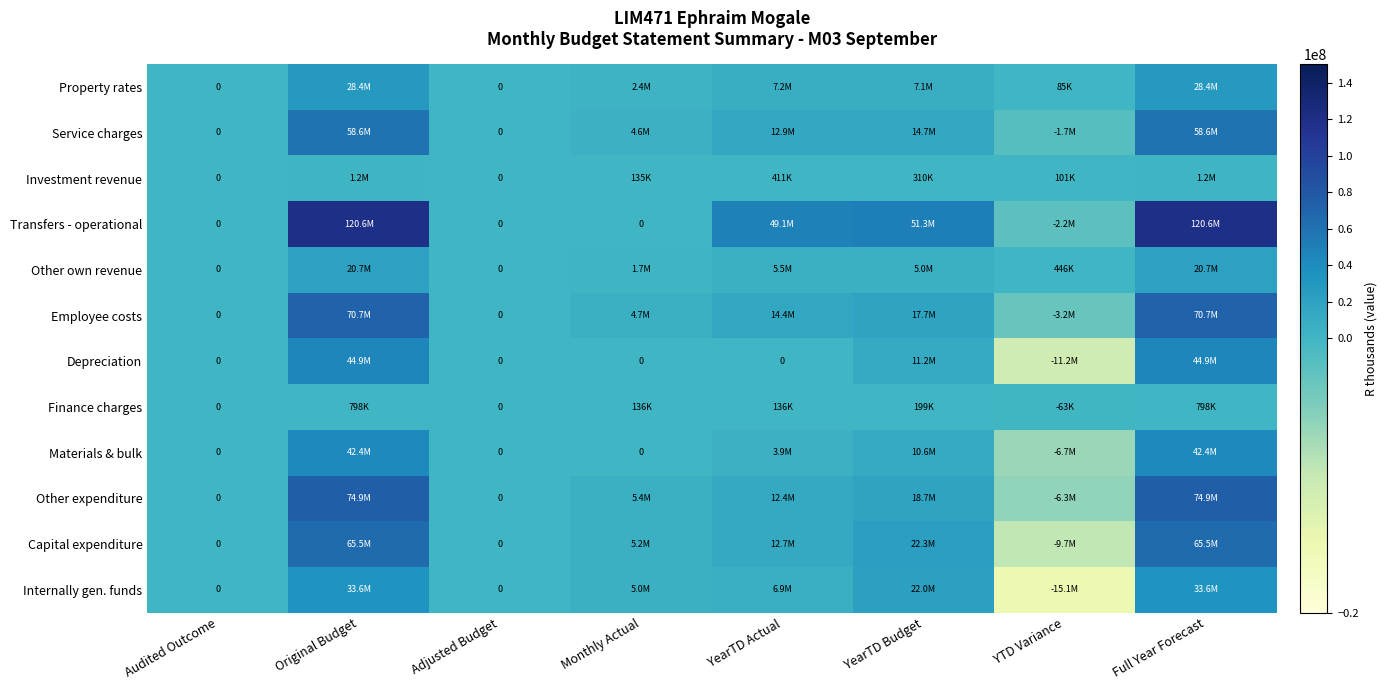

What is the difference between the highest and lowest values at Full Year Forecast?

119826019